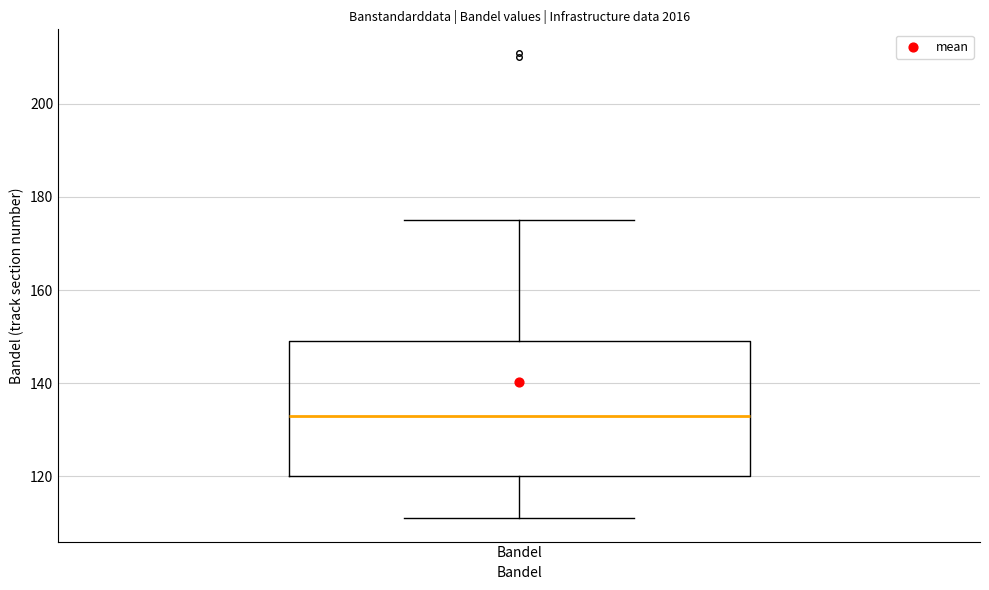

Where does the lower whisker of the box for Bandel end on the y-axis? The values are not printed on the chart, so give them approximately, as read against the axis.

112